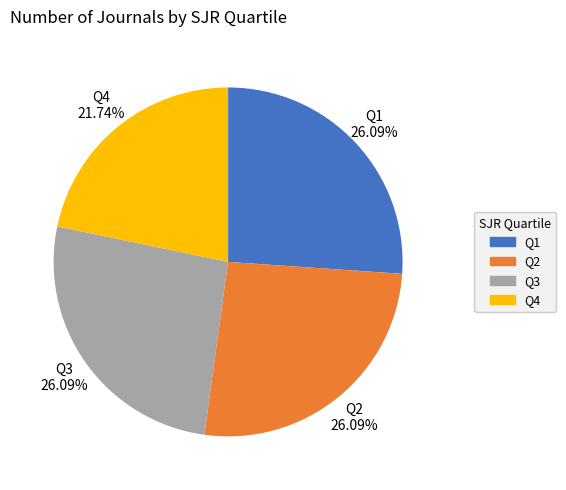

To the nearest percent, what portion does Q1 represent?

26%